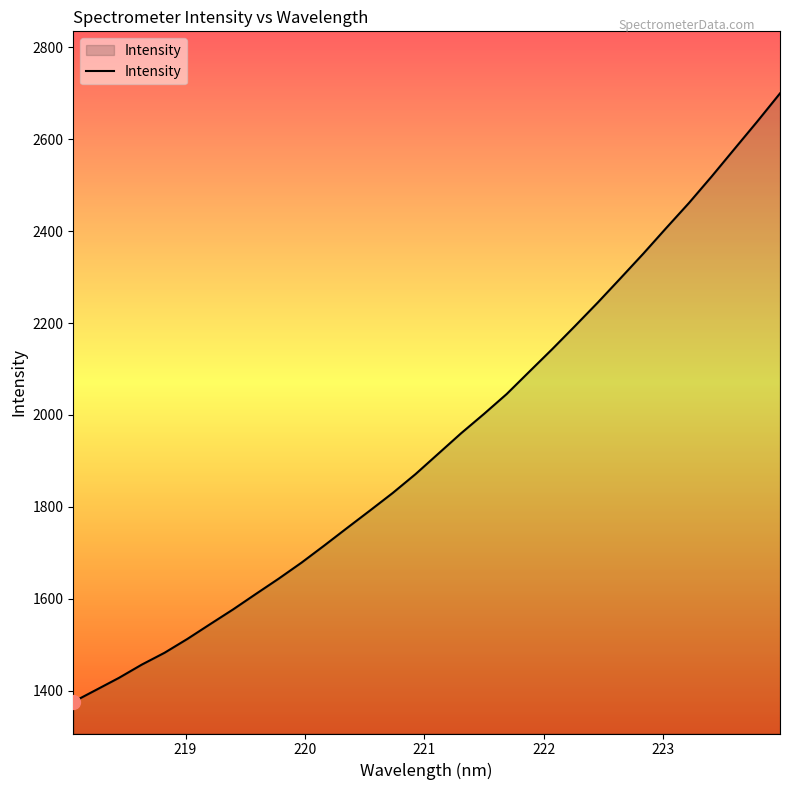

What is the minimum value shown in the chart?

1375.8